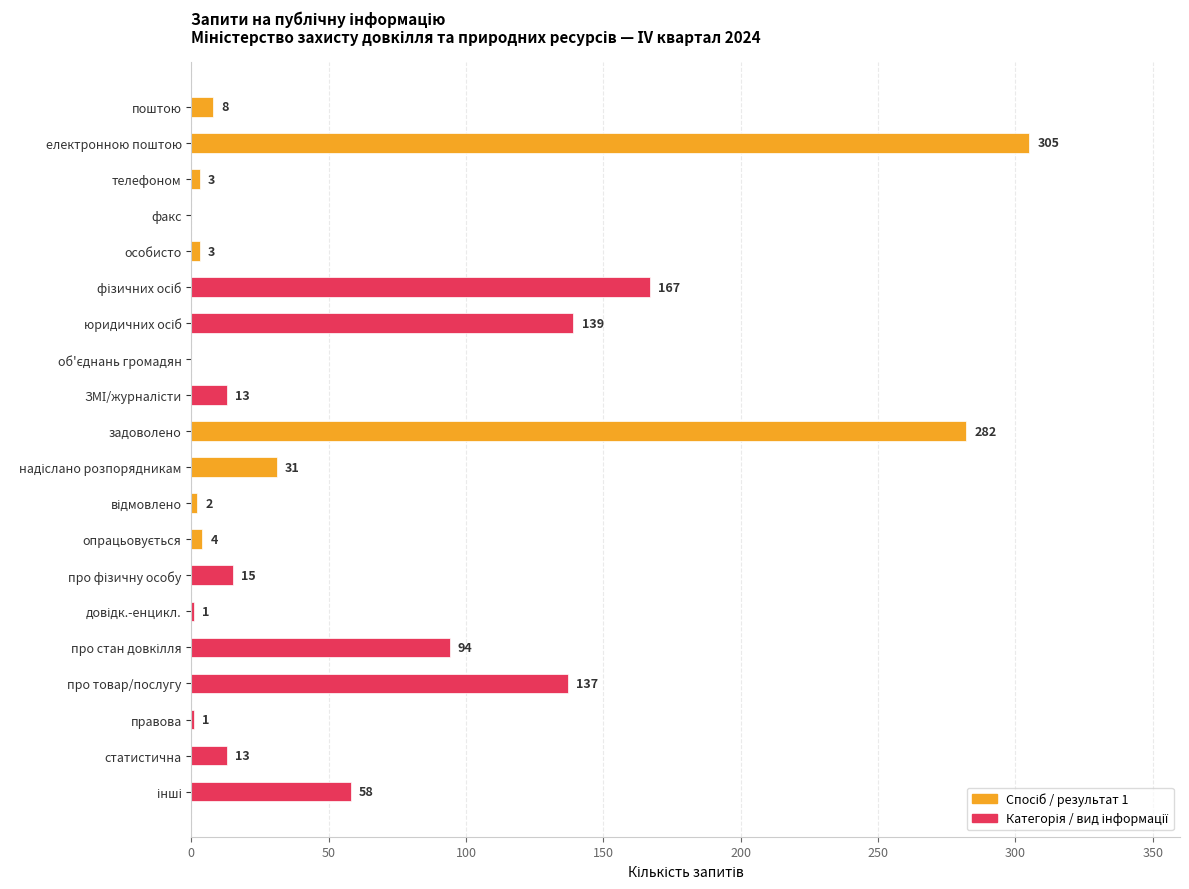

Which label corresponds to the largest value in the chart?

електронною поштою